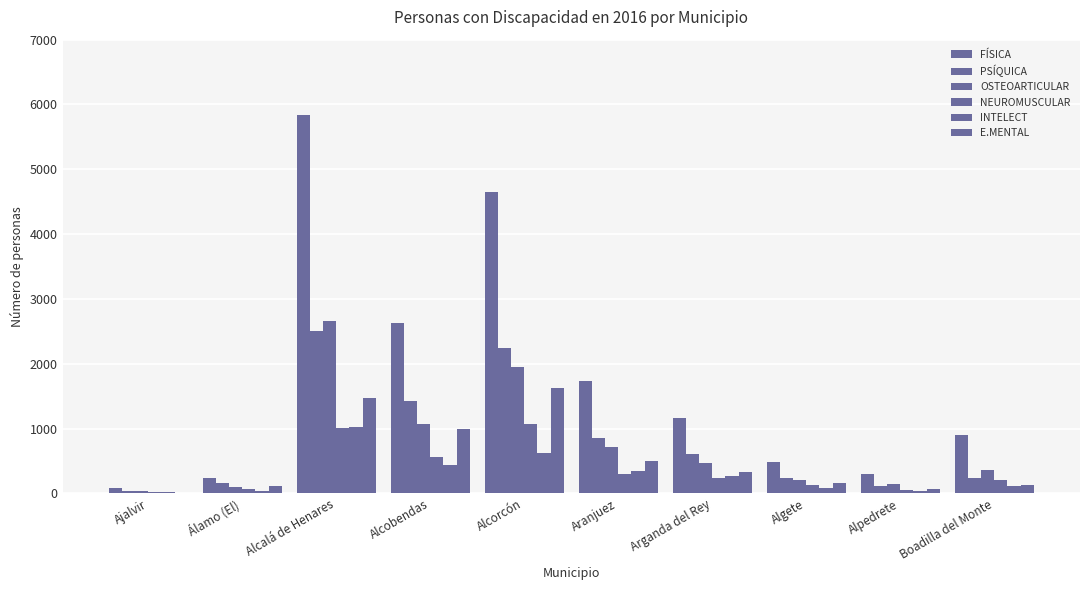

Which series has the widest spread of values?

FÍSICA